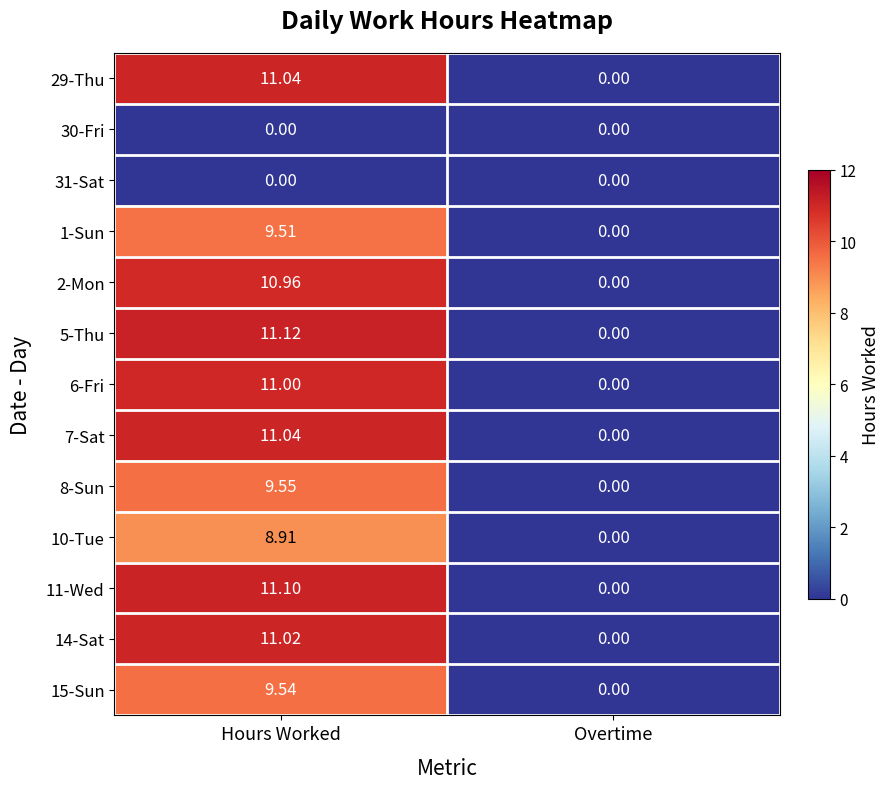

At which category does the chart reach its peak across all series?

Hours Worked